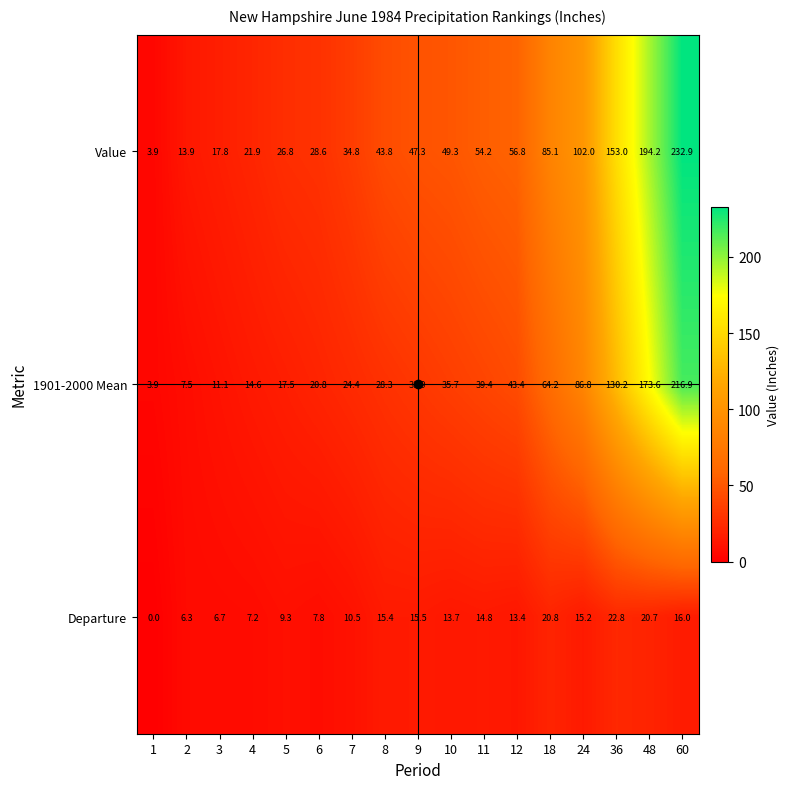

Where is Value nearest to the value 118?

24